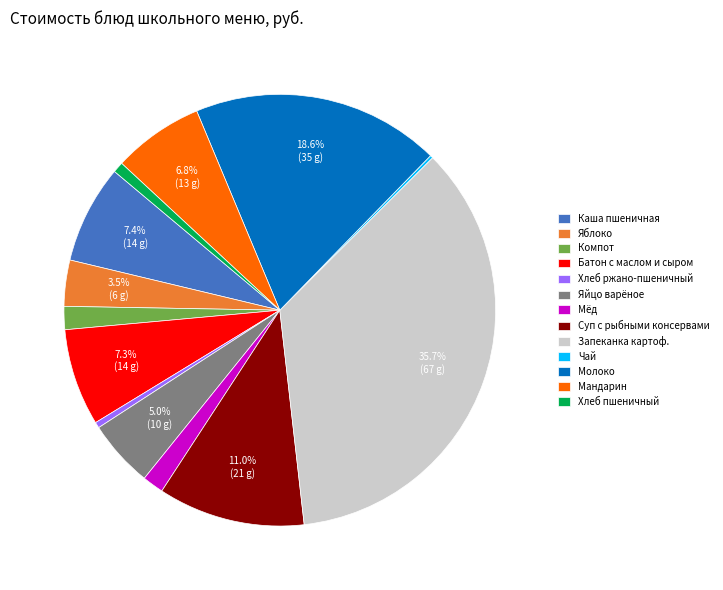

Does Хлеб ржано-пшеничный account for over 50% of the chart?

No